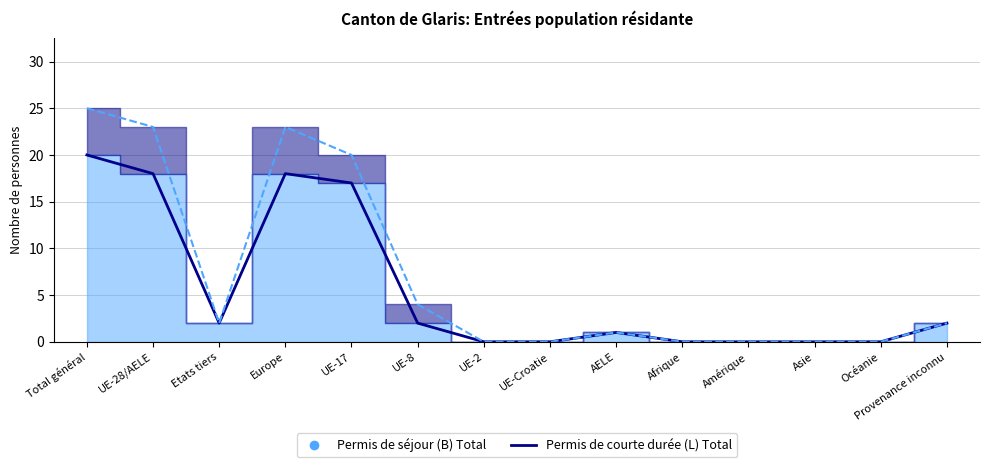

What is the average value of the Permis de courte durée (L) Total (line) series?

7